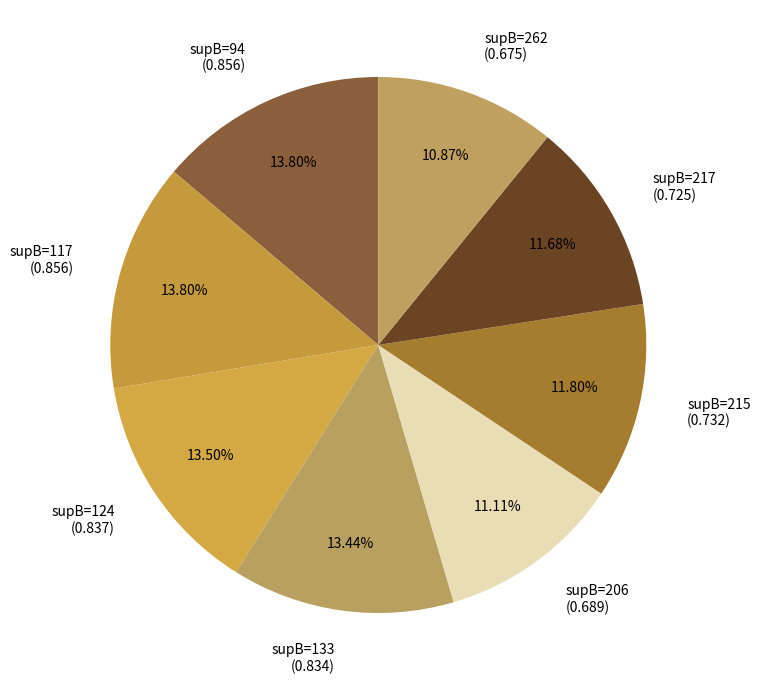

Does any single category account for the majority?

No